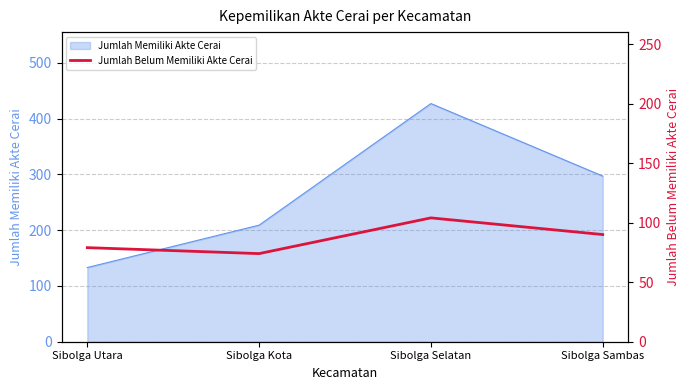

How many values are between 79 and 104?

3